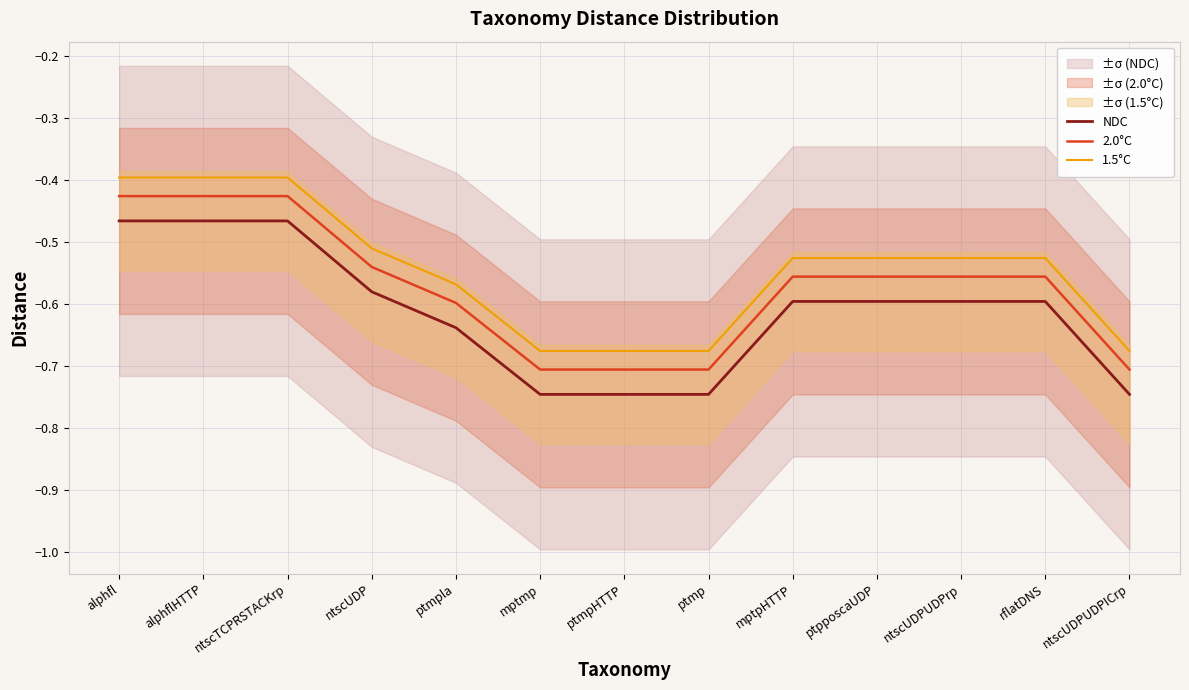

Reading right to left, list all the values displayed in this chart.

NDC: ntscUDPUDPICrp=-0.7	rflatDNS=-0.6	ntscUDPUDPrp=-0.6	ptpposcaUDP=-0.6	mptpHTTP=-0.6	ptmp=-0.7	ptmpHTTP=-0.7	mptmp=-0.7	ptmpla=-0.6	ntscUDP=-0.6	ntscTCPRSTACKrp=-0.5	alphflHTTP=-0.5	alphfl=-0.5
2.0°C: ntscUDPUDPICrp=-0.7	rflatDNS=-0.6	ntscUDPUDPrp=-0.6	ptpposcaUDP=-0.6	mptpHTTP=-0.6	ptmp=-0.7	ptmpHTTP=-0.7	mptmp=-0.7	ptmpla=-0.6	ntscUDP=-0.5	ntscTCPRSTACKrp=-0.4	alphflHTTP=-0.4	alphfl=-0.4
1.5°C: ntscUDPUDPICrp=-0.7	rflatDNS=-0.5	ntscUDPUDPrp=-0.5	ptpposcaUDP=-0.5	mptpHTTP=-0.5	ptmp=-0.7	ptmpHTTP=-0.7	mptmp=-0.7	ptmpla=-0.6	ntscUDP=-0.5	ntscTCPRSTACKrp=-0.4	alphflHTTP=-0.4	alphfl=-0.4